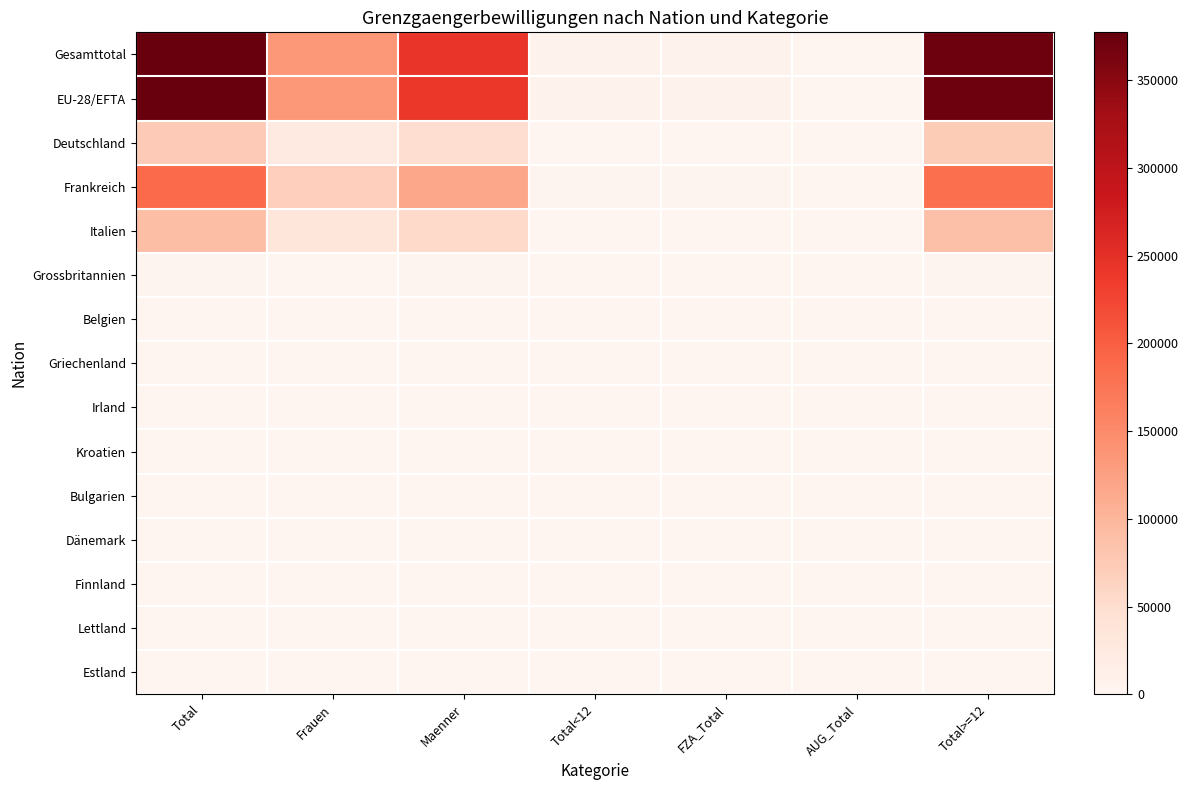

Reading left to right, list all the values displayed in this chart.

Gesamttotal: Total=377222	Frauen=135553	Maenner=241669	Total<12=6089	FZA_Total=5919	AUG_Total=170	Total>=12=371133
EU-28/EFTA: Total=376343	Frauen=135142	Maenner=241201	Total<12=5919	FZA_Total=5919	AUG_Total=0	Total>=12=370424
Deutschland: Total=74290	Frauen=24673	Maenner=49617	Total<12=1091	FZA_Total=1091	AUG_Total=0	Total>=12=73199
Frankreich: Total=185836	Frauen=68375	Maenner=117461	Total<12=2512	FZA_Total=2512	AUG_Total=0	Total>=12=183324
Italien: Total=88750	Frauen=33091	Maenner=55659	Total<12=1410	FZA_Total=1410	AUG_Total=0	Total>=12=87340
Grossbritannien: Total=2506	Frauen=989	Maenner=1517	Total<12=55	FZA_Total=55	AUG_Total=0	Total>=12=2451
Belgien: Total=1121	Frauen=452	Maenner=669	Total<12=14	FZA_Total=14	AUG_Total=0	Total>=12=1107
Griechenland: Total=281	Frauen=97	Maenner=184	Total<12=29	FZA_Total=29	AUG_Total=0	Total>=12=252
Irland: Total=261	Frauen=112	Maenner=149	Total<12=14	FZA_Total=14	AUG_Total=0	Total>=12=247
Kroatien: Total=90	Frauen=30	Maenner=60	Total<12=13	FZA_Total=13	AUG_Total=0	Total>=12=77
Bulgarien: Total=152	Frauen=67	Maenner=85	Total<12=11	FZA_Total=11	AUG_Total=0	Total>=12=141
Dänemark: Total=105	Frauen=41	Maenner=64	Total<12=3	FZA_Total=3	AUG_Total=0	Total>=12=102
Finnland: Total=107	Frauen=73	Maenner=34	Total<12=3	FZA_Total=3	AUG_Total=0	Total>=12=104
Lettland: Total=91	Frauen=57	Maenner=34	Total<12=9	FZA_Total=9	AUG_Total=0	Total>=12=82
Estland: Total=50	Frauen=30	Maenner=20	Total<12=3	FZA_Total=3	AUG_Total=0	Total>=12=47